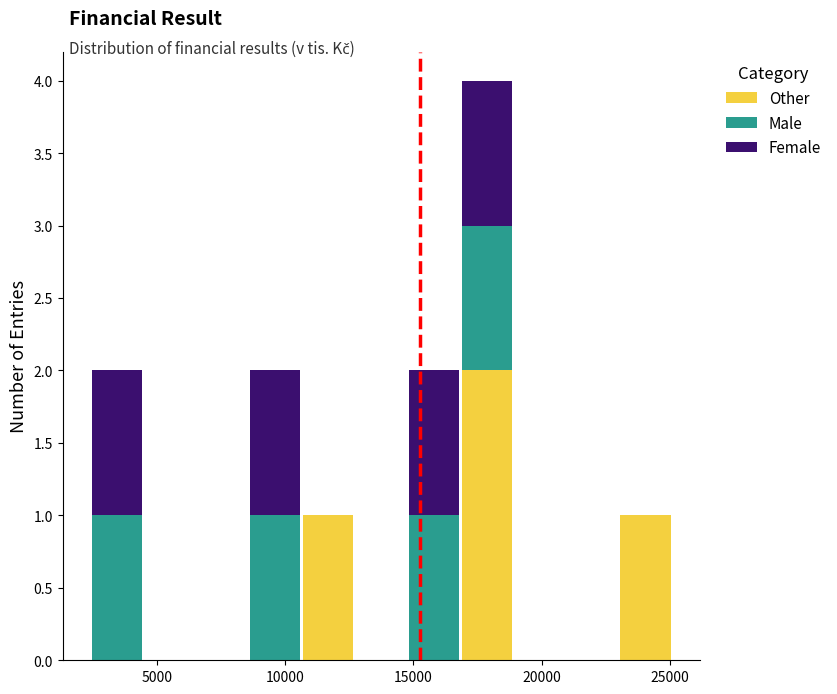

What is the total height of the stacked bar covering 17000 to 19000 on the x-axis? Neither the bar edges nor the heights are printed on the chart, so give them approximately, as read against the axes.

4